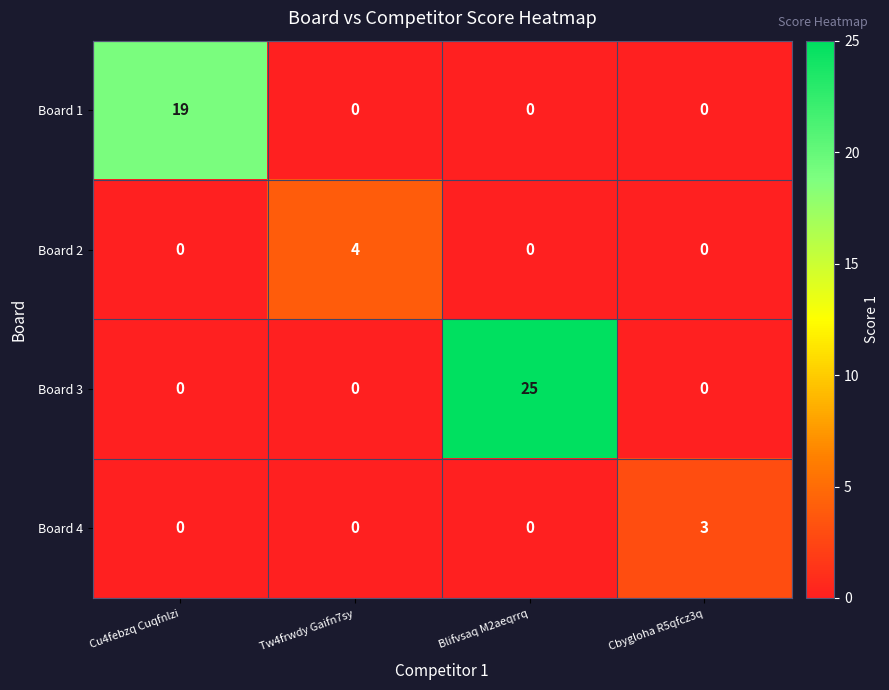

Reading left to right, what are all the values shown in this chart?

Board 1: Cu4febzq Cuqfnlzi=19	Tw4frwdy Gaifn7sy=0	Blifvsaq M2aeqrrq=0	Cbygloha R5qfcz3q=0
Board 2: Cu4febzq Cuqfnlzi=0	Tw4frwdy Gaifn7sy=4	Blifvsaq M2aeqrrq=0	Cbygloha R5qfcz3q=0
Board 3: Cu4febzq Cuqfnlzi=0	Tw4frwdy Gaifn7sy=0	Blifvsaq M2aeqrrq=25	Cbygloha R5qfcz3q=0
Board 4: Cu4febzq Cuqfnlzi=0	Tw4frwdy Gaifn7sy=0	Blifvsaq M2aeqrrq=0	Cbygloha R5qfcz3q=3